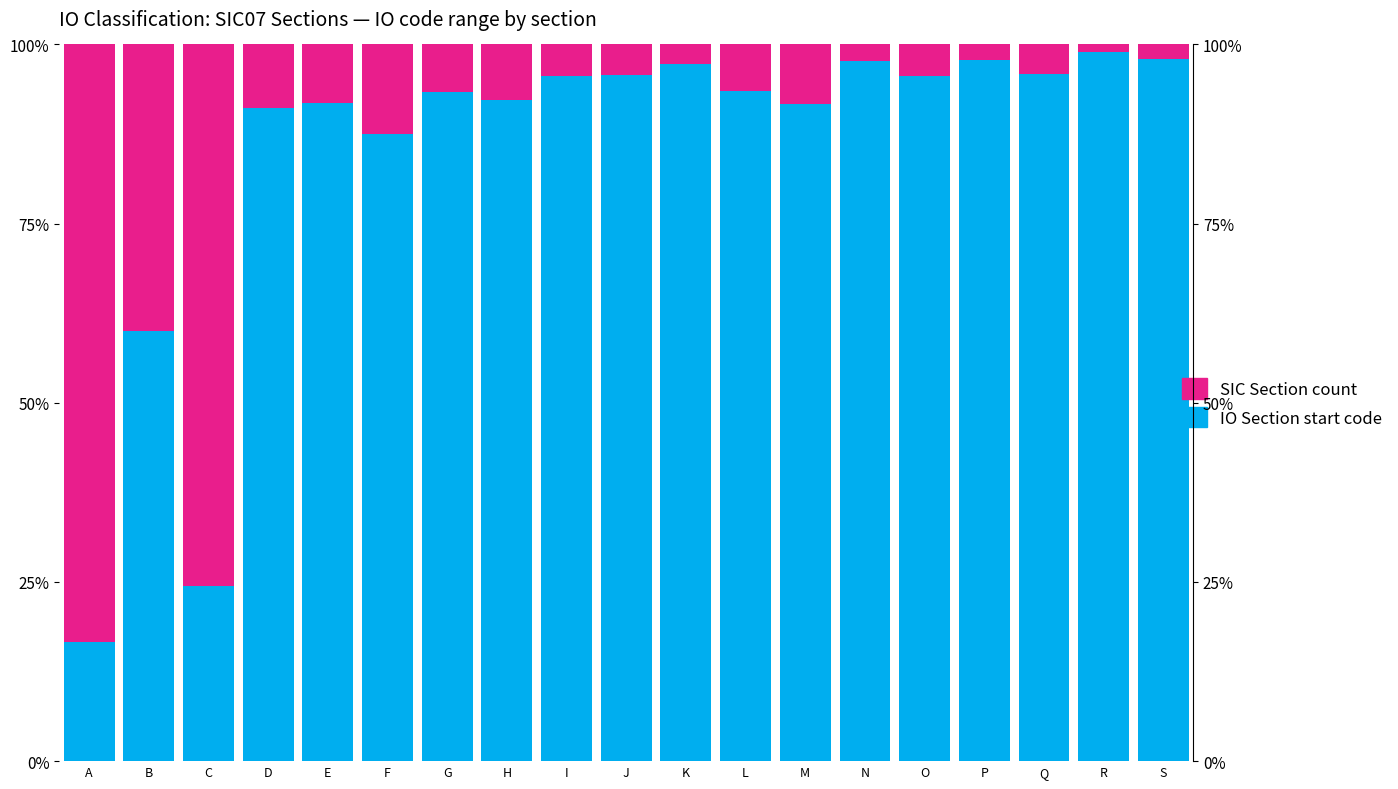

What is the value of the SIC Section count bar at the 6th from the left?

0.1